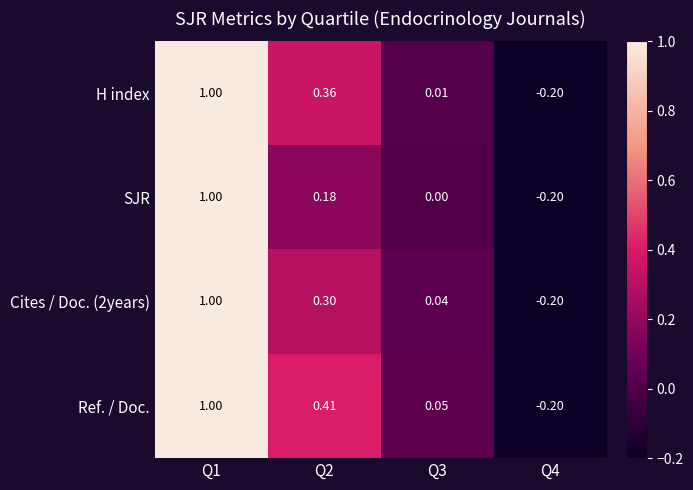

Is the value of Cites / Doc. (2years) at Q1 greater than the value of H index at Q4?

Yes